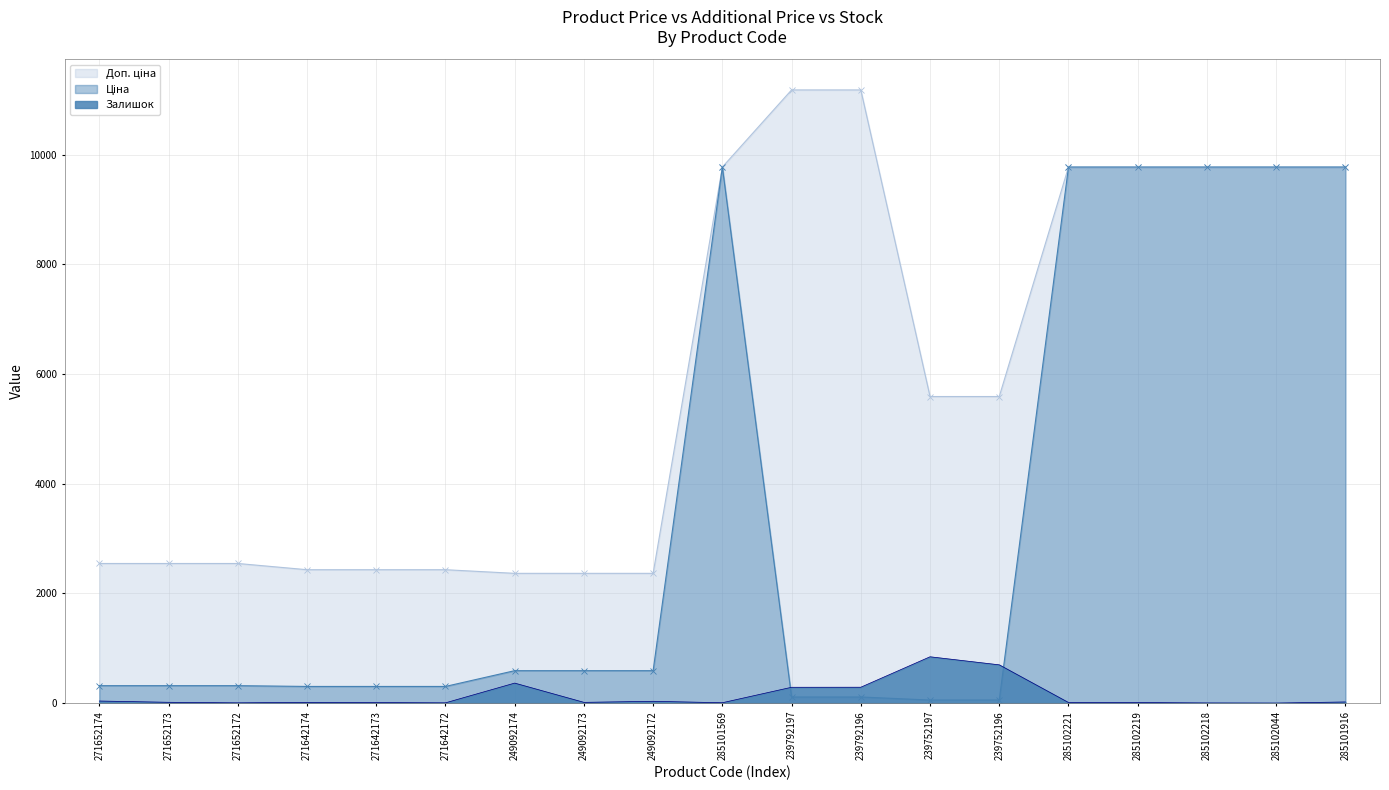

True or false: Ціна and Доп. ціна intersect in this chart.

False